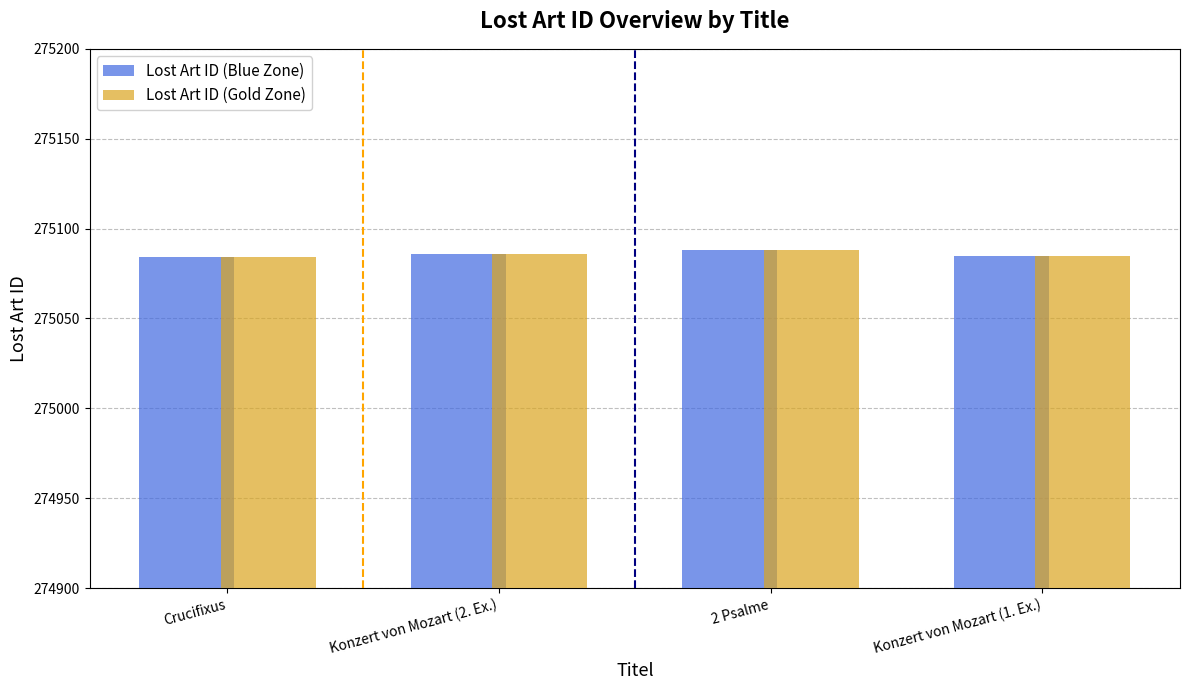

True or false: Lost Art ID (Blue Zone) has a value of 275085 at Konzert von Mozart (1. Ex.).

True